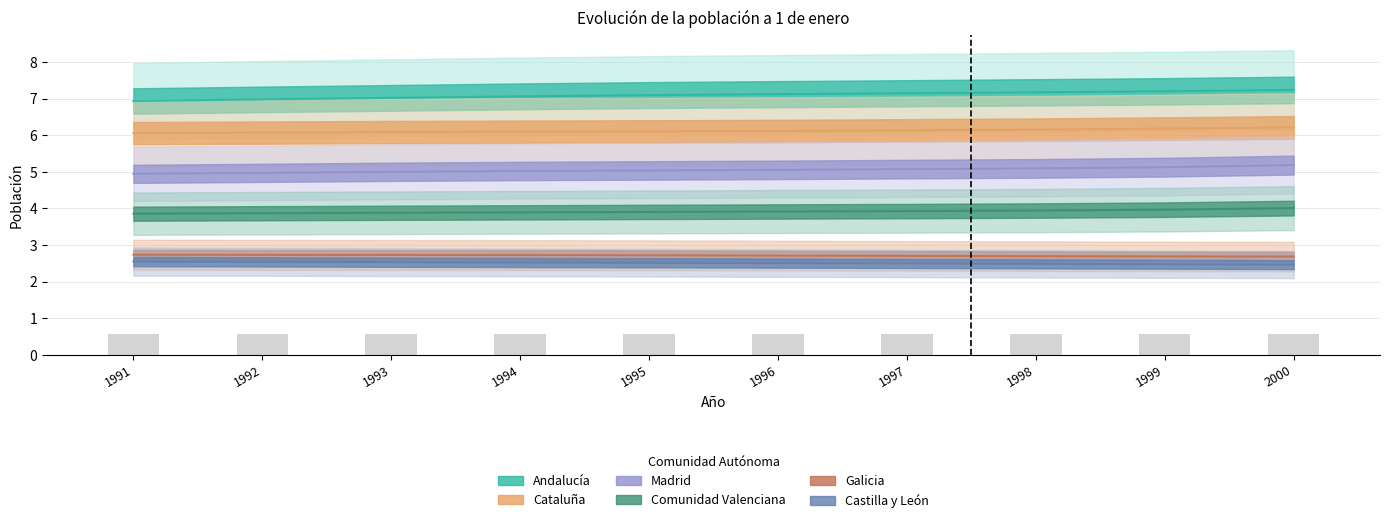

What is the sum of all Castilla y León values?

25.1